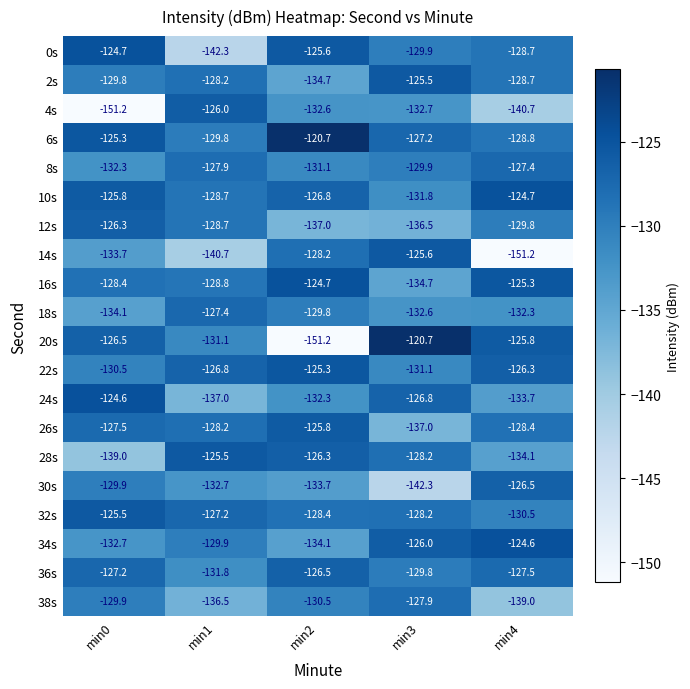

The value of 12s at min3 is -136.5. True or false?

True